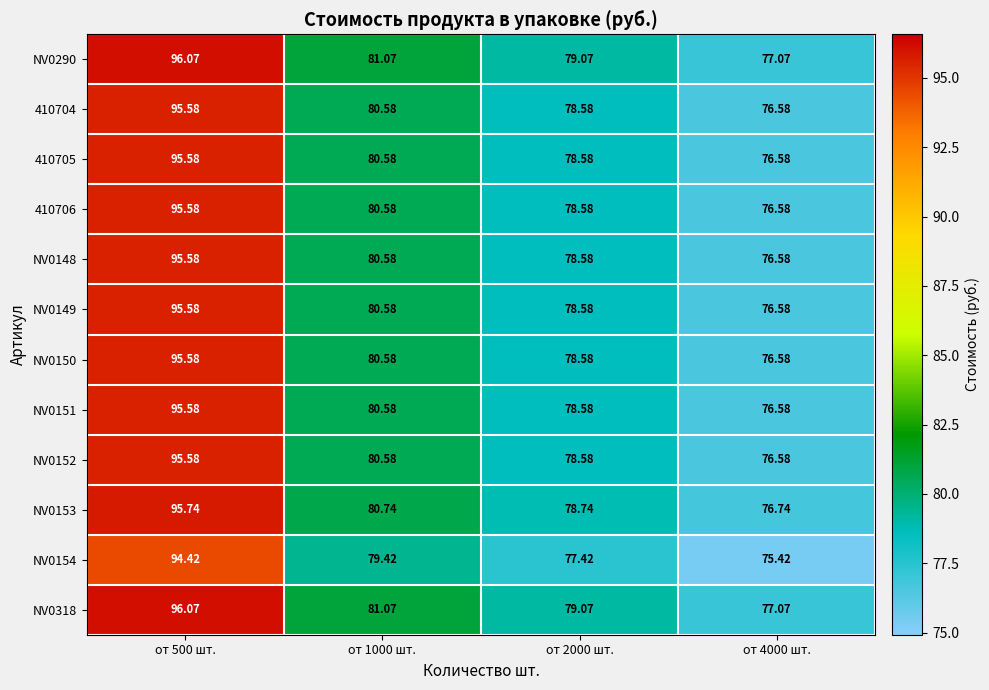

Is the value of NV0150 at от 500 шт. greater than the value of NV0149 at от 2000 шт.?

Yes